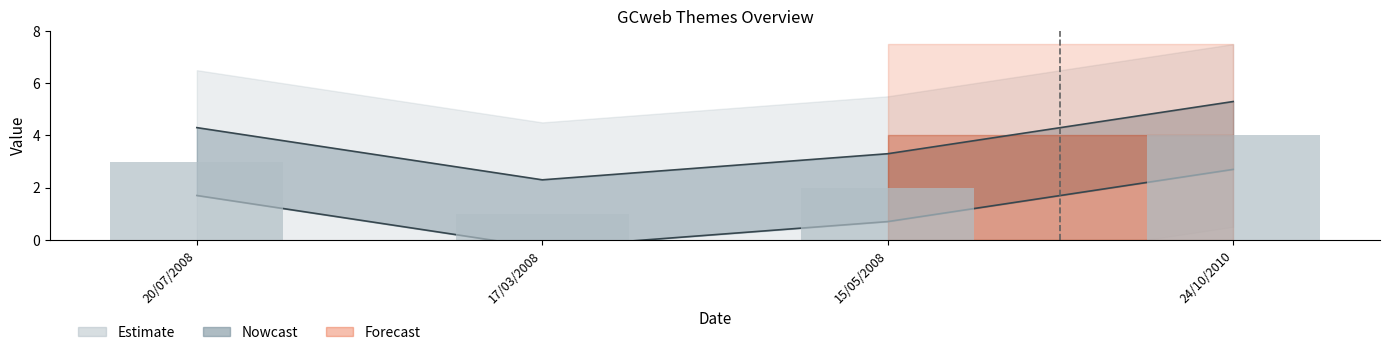

What position from the right is 17/03/2008?

3